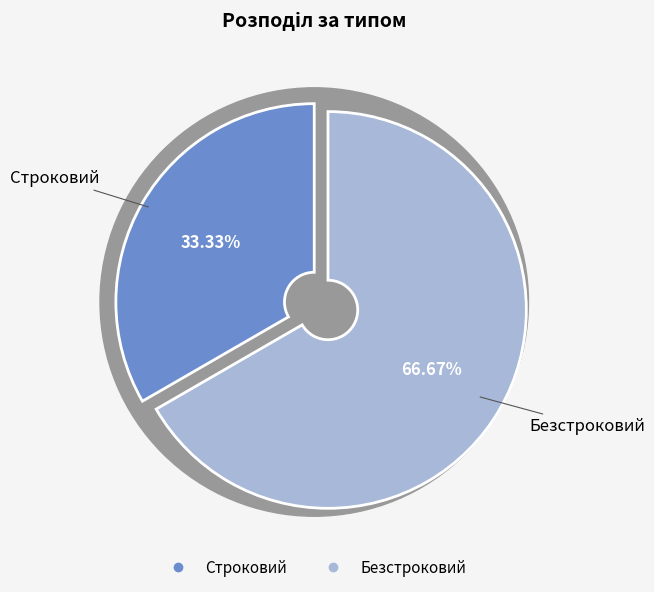

Rank the categories by value from highest to lowest.

Безстроковий, Строковий